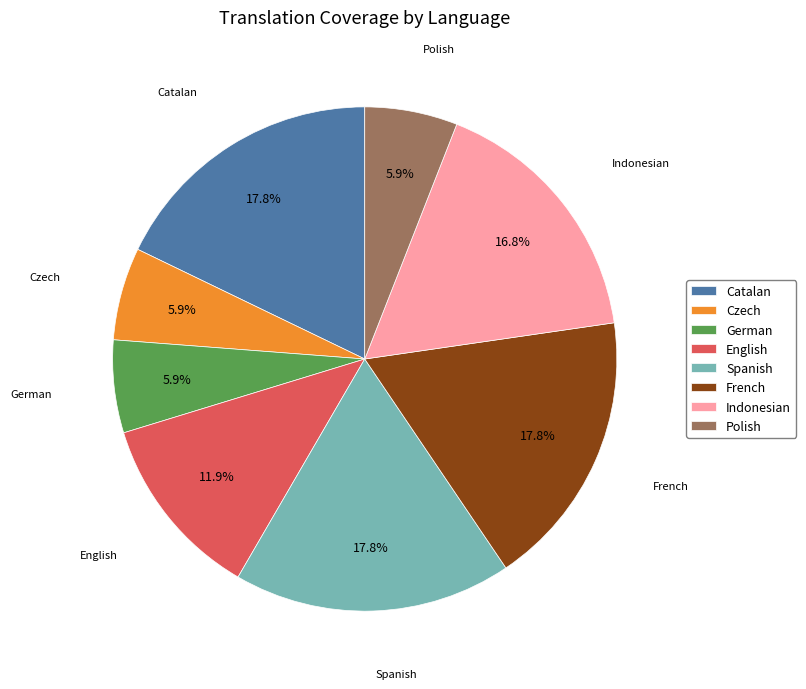

True or false: German accounts for 14% of the total.

False